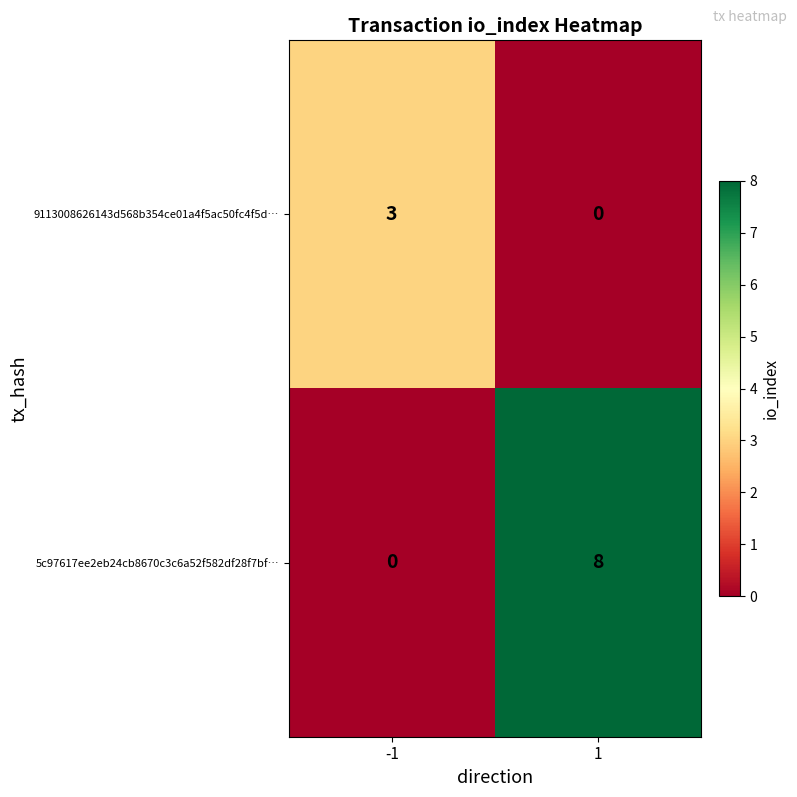

How many series are shown in this chart?

2